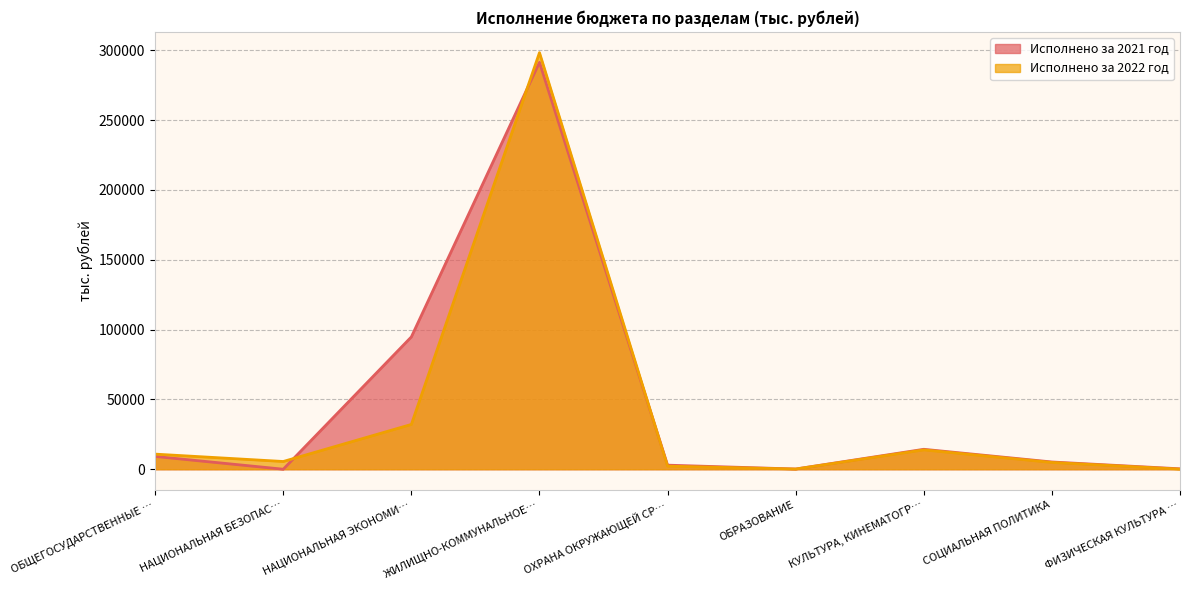

True or false: Исполнено за 2022 год has more than 2 points higher than both neighbors.

False